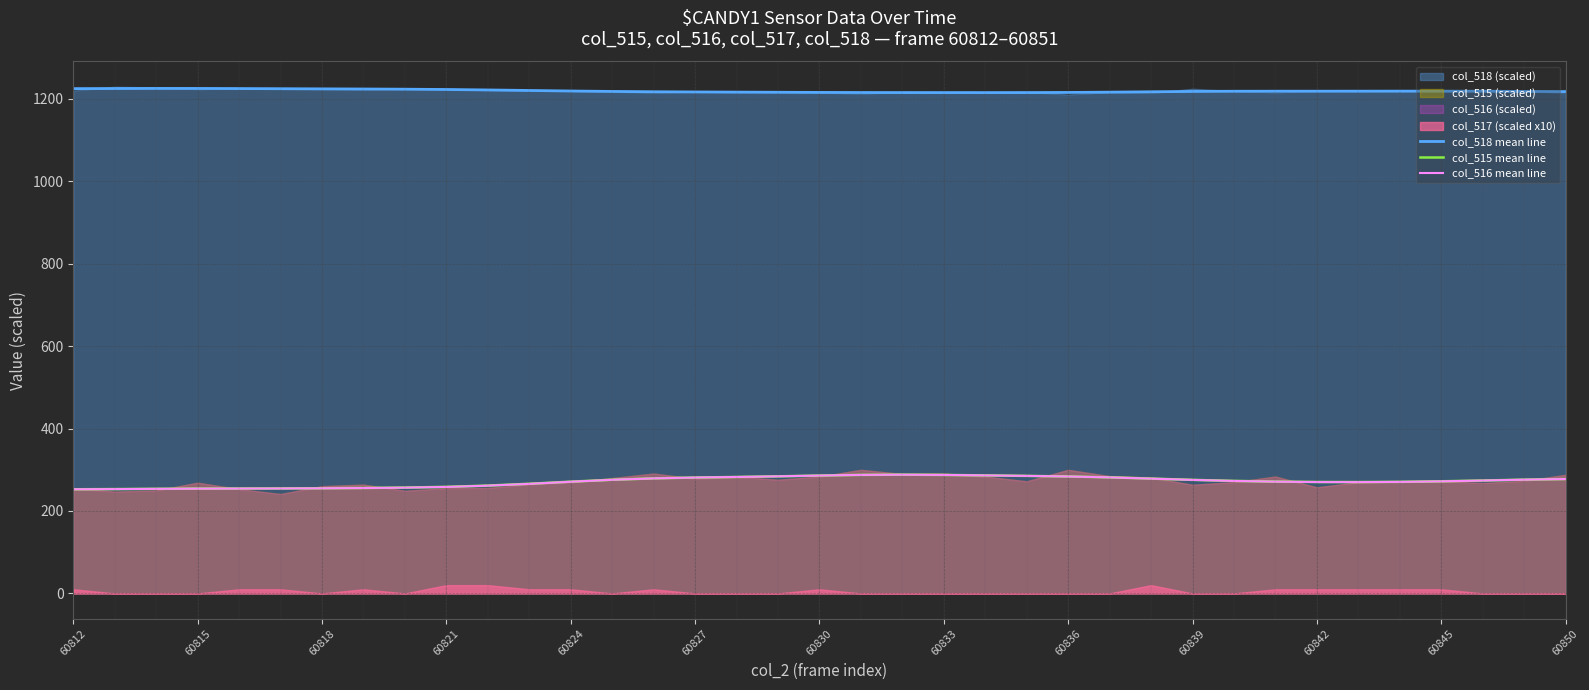

Is it true that col_516 mean line equals 376.3 at 60830?

False